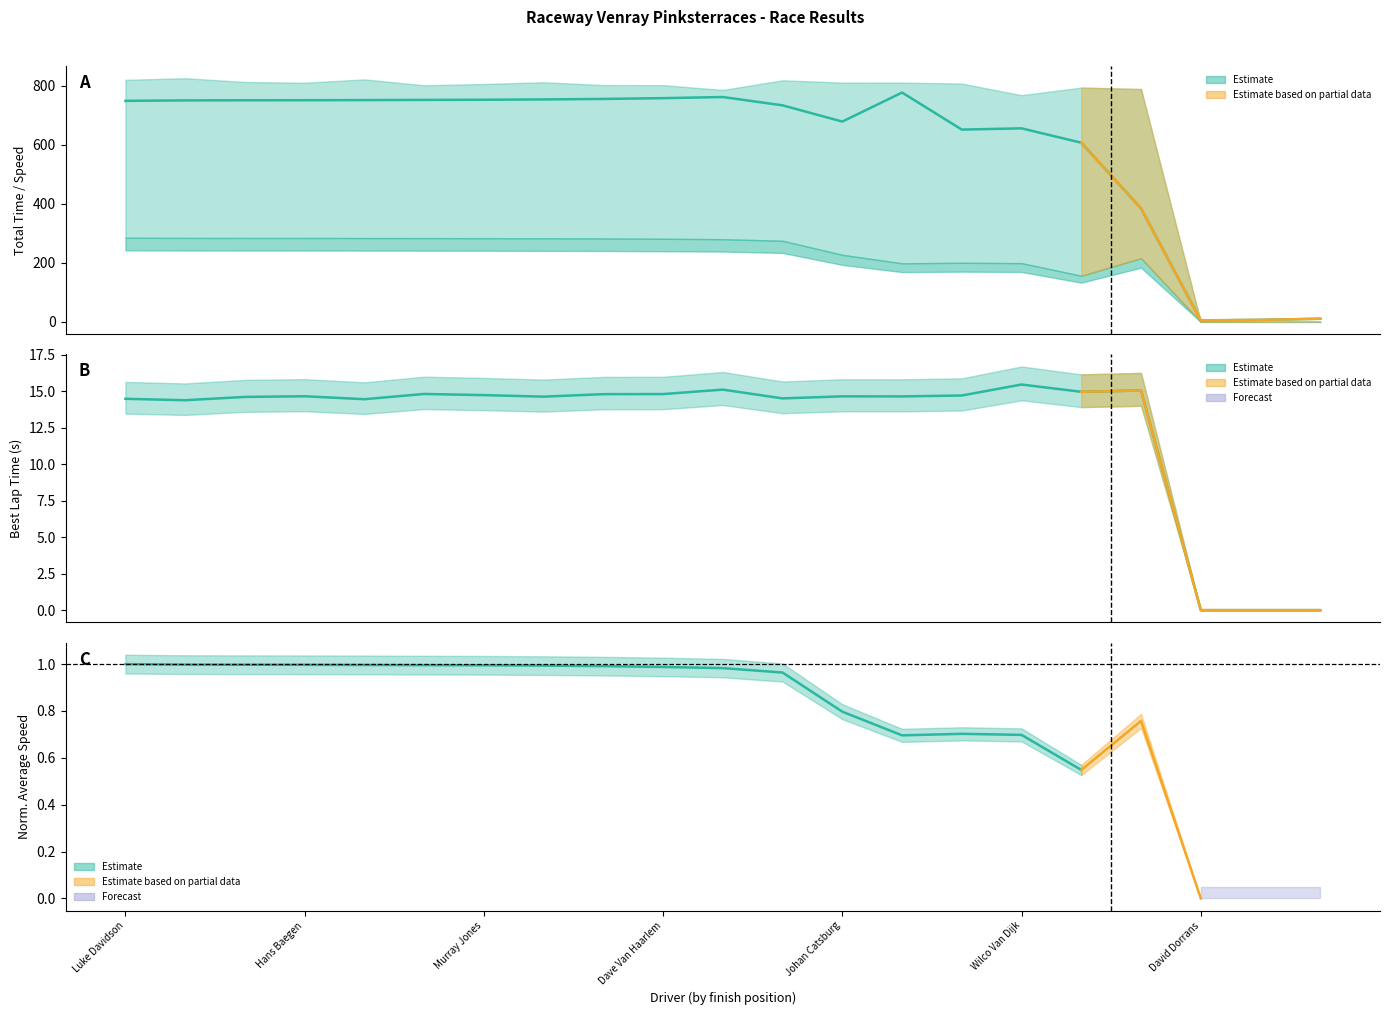

At 20, list the series in order from smallest to largest.

Best Lap time (line), Total Time (line)